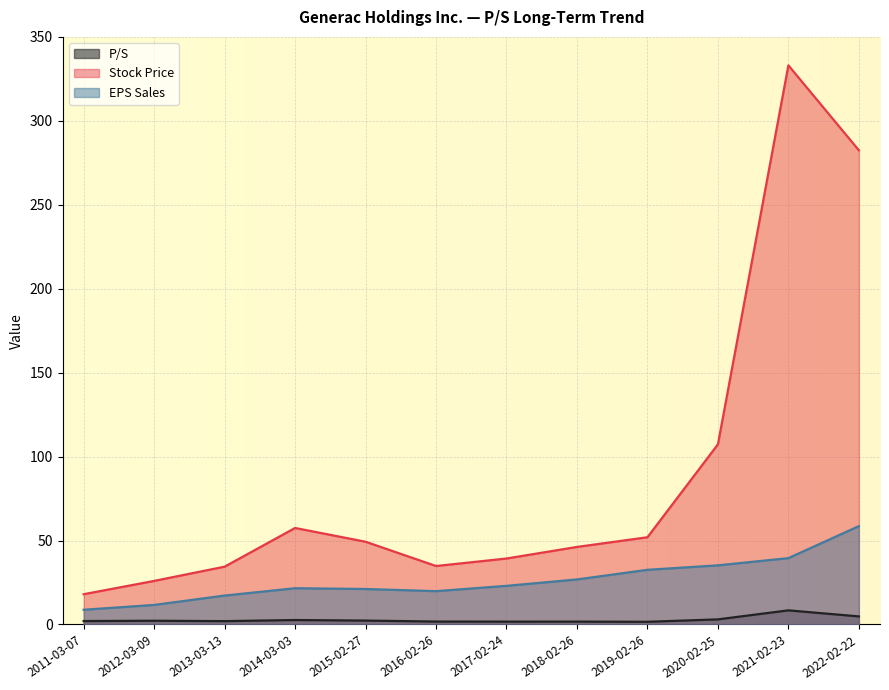

What is the label of the 10th point from the right?

2013-03-13